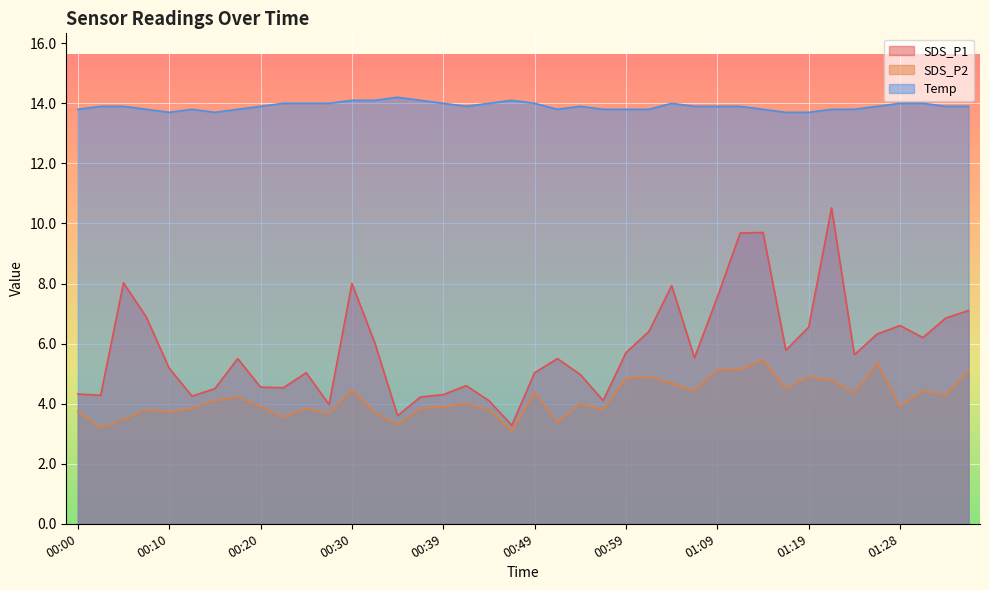

List the series in order of their peak value, lowest first.

SDS_P2, SDS_P1, Temp